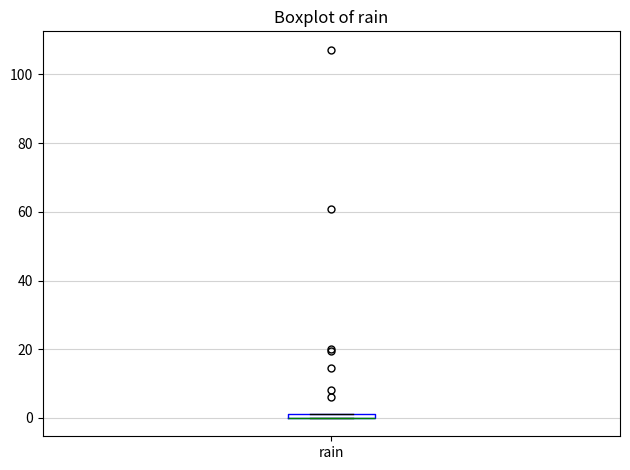

Where is the lower edge of the box for rain on the y-axis? The values are not printed on the chart, so give them approximately, as read against the axis.

0